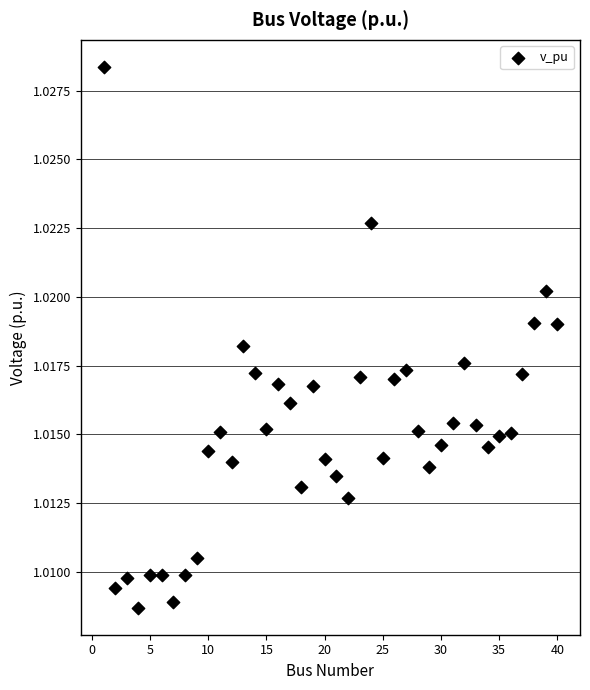

What is the range of X values (max minus min)?

39.0